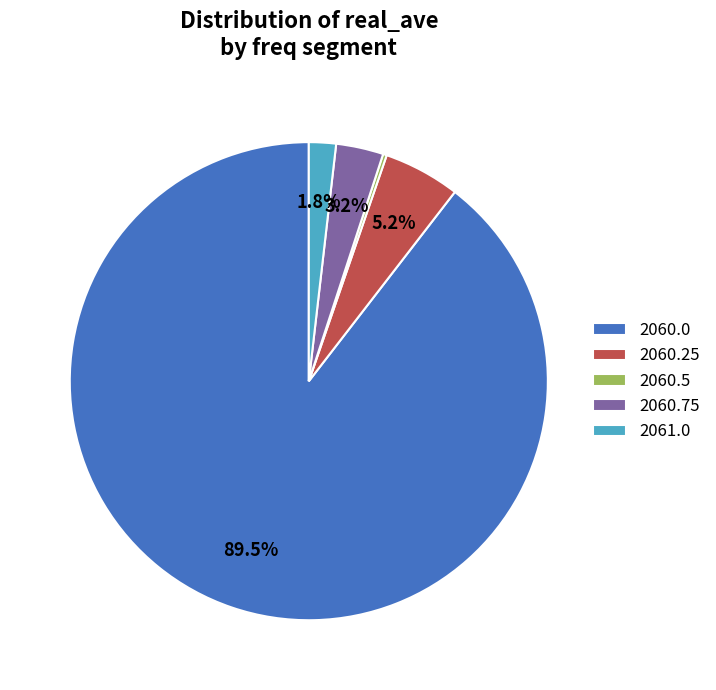

Which slice is the largest?

2060.0